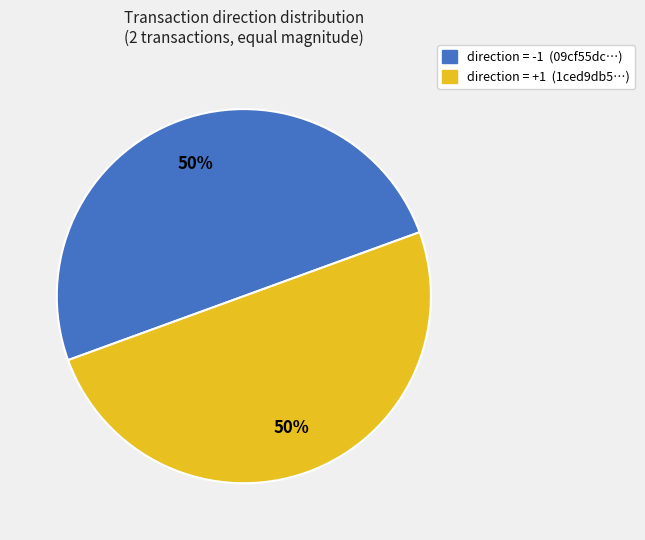

True or false: direction = +1 (1ced9db5…) accounts for 50% of the total.

True